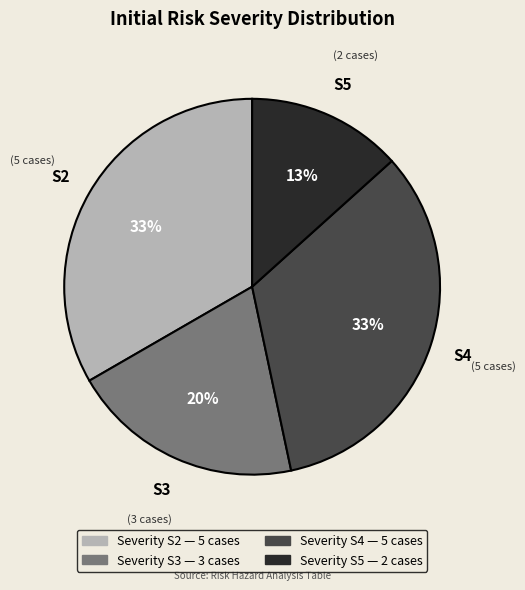

To the nearest percent, what is the average slice percentage?

25%